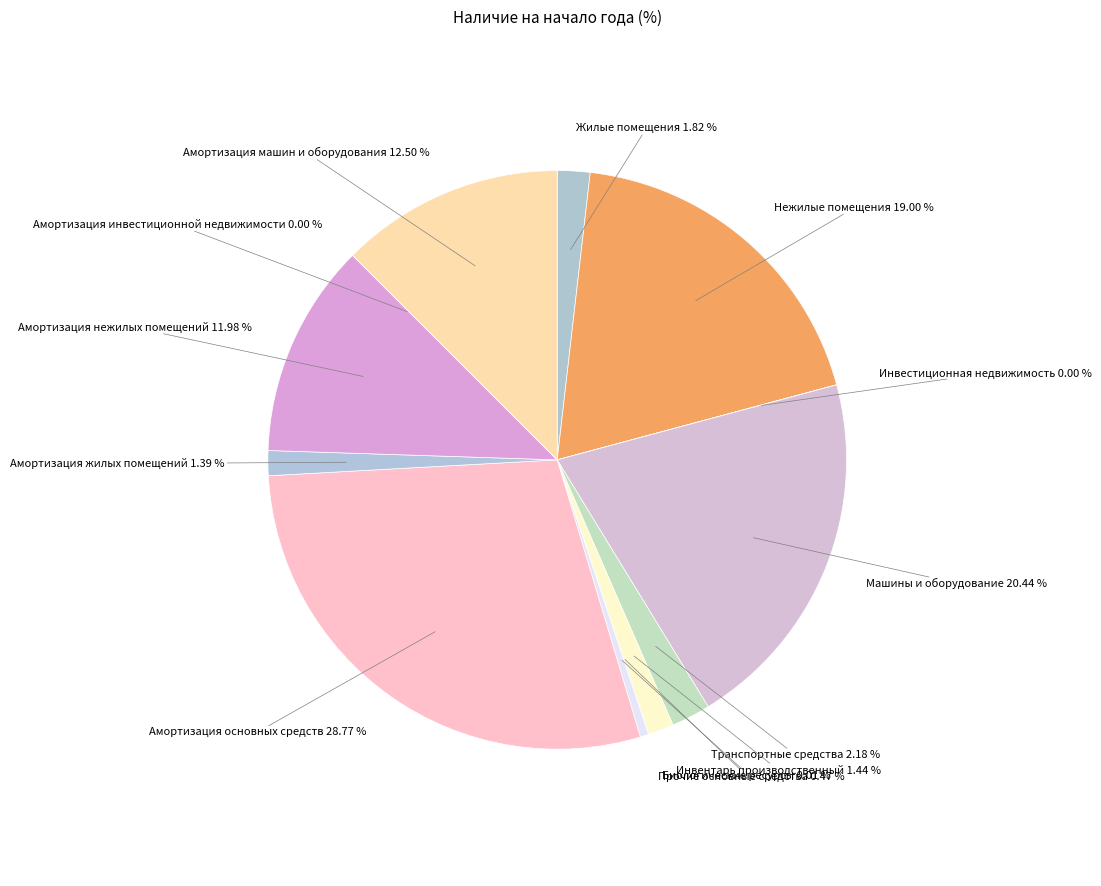

How much of the chart is everything except Инвентарь производственный?

98.6%